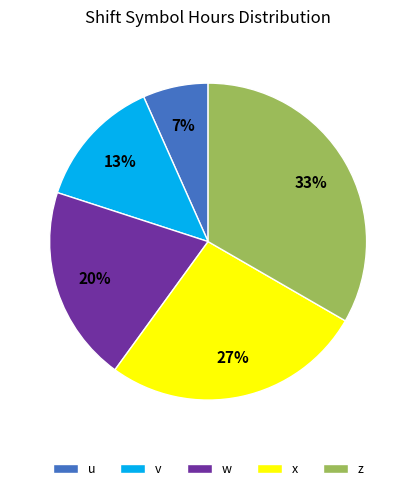

Approximately how many times larger is the value at u compared to w?

0.3